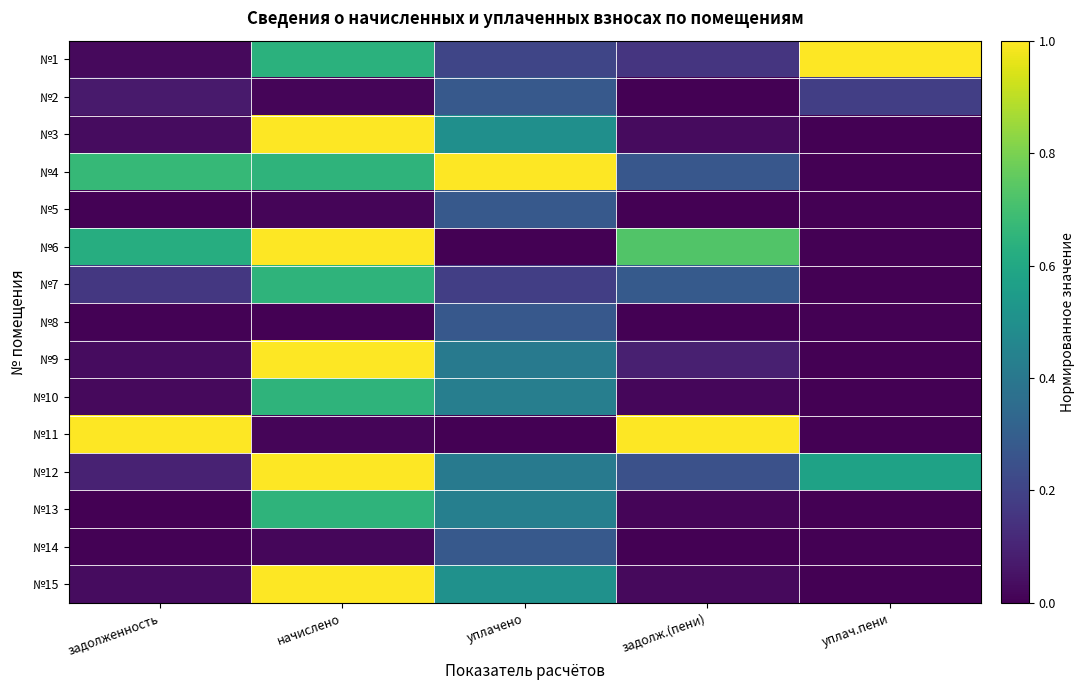

At which category is the sum across all series the highest?

начислено